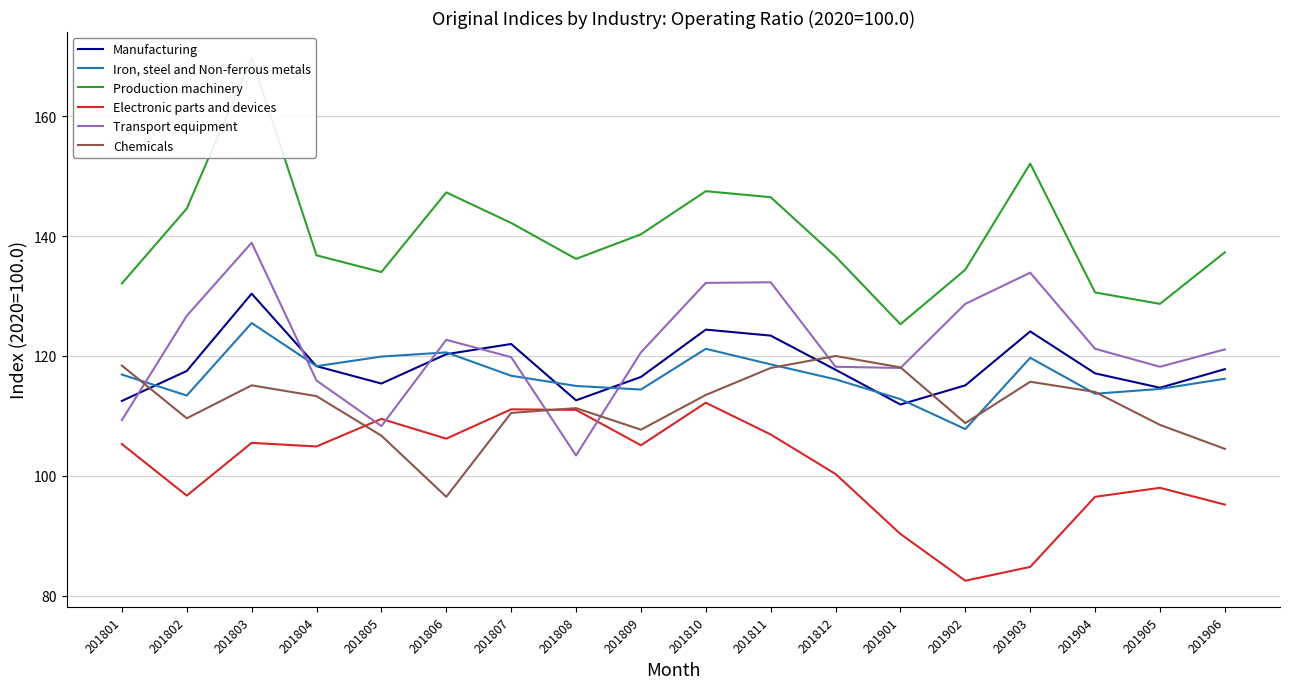

How many values in the Electronic parts and devices series exceed 105?

9